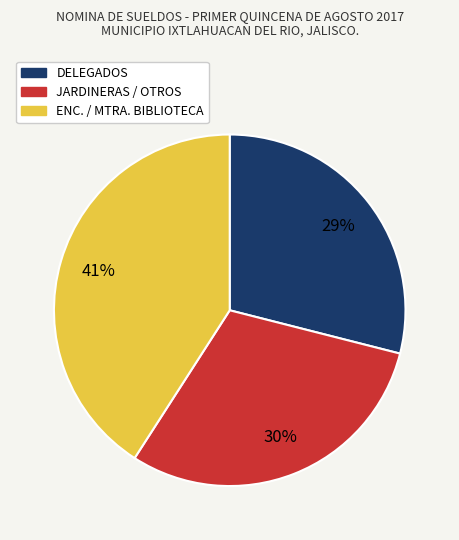

To the nearest percent, what is the difference between the largest and smallest slice percentages?

12%